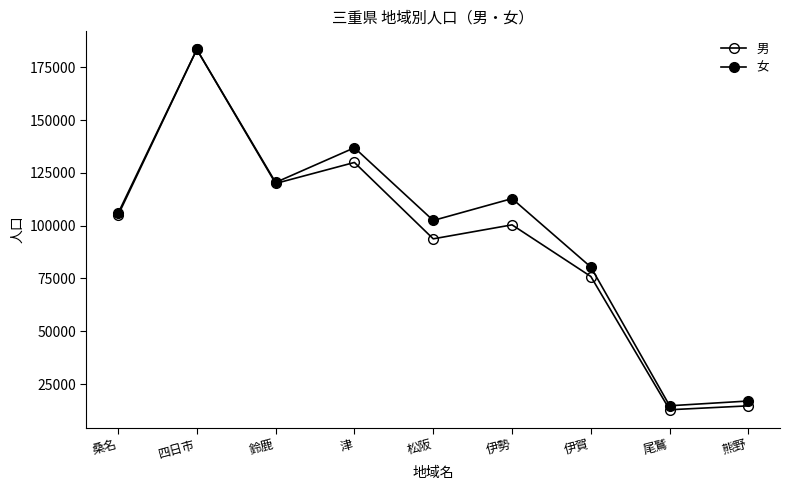

How many lines are shown in the chart?

2